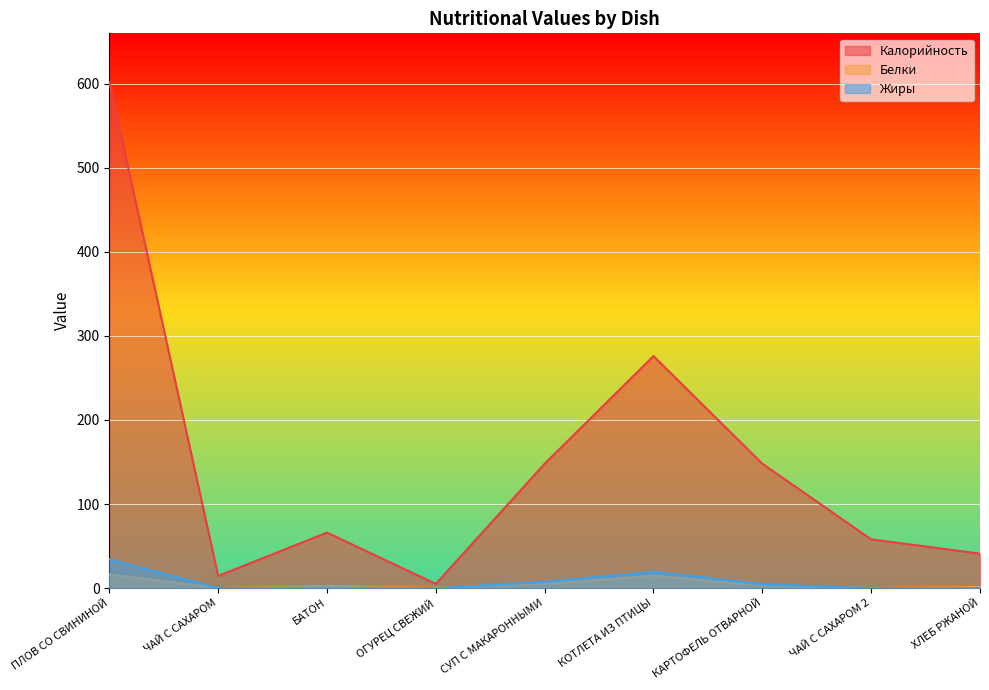

The value of Калорийность at СУП С МАКАРОННЫМИ is 148.0. True or false?

True